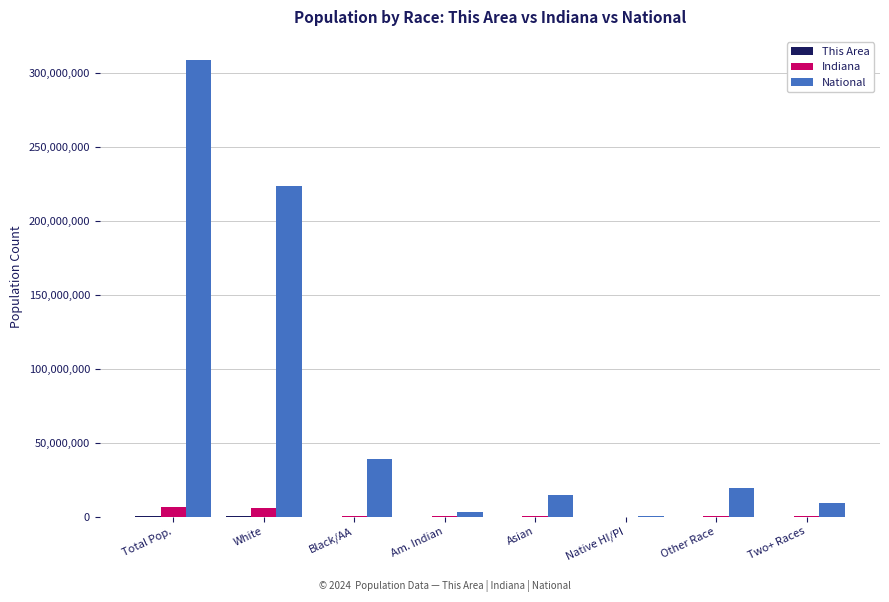

At which label is National closest to 154642775?

White